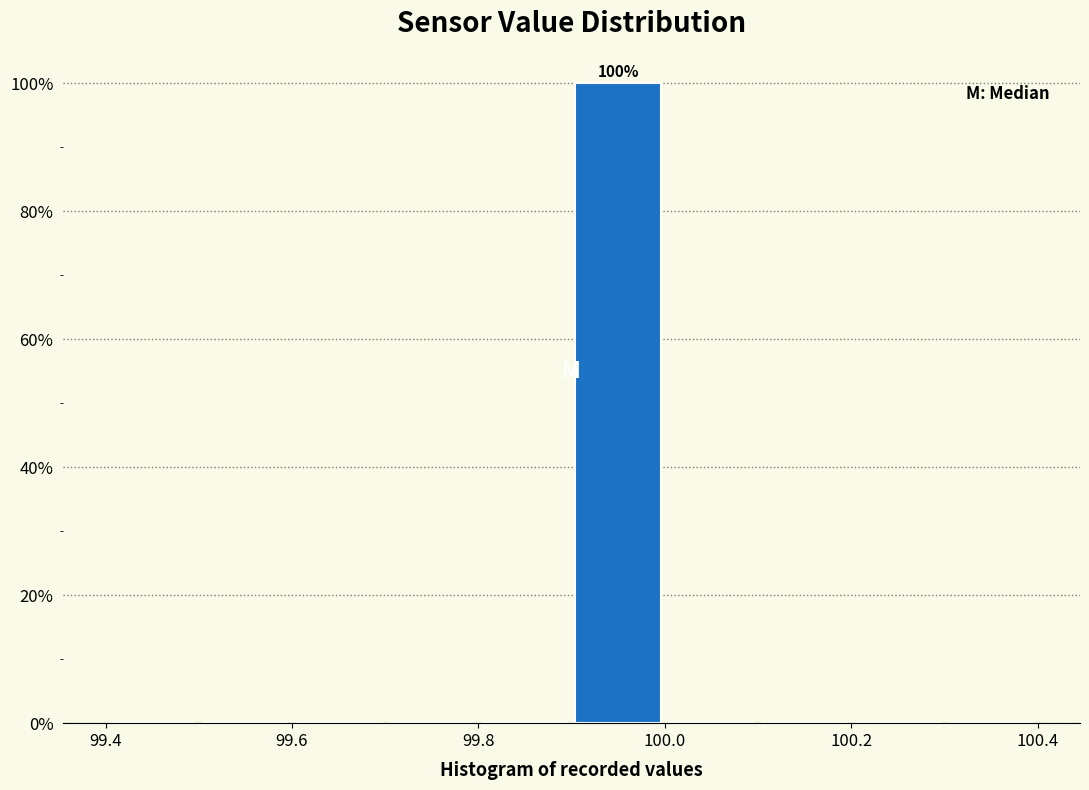

Which range on the x-axis has the tallest bar?

99.9 to 100.0